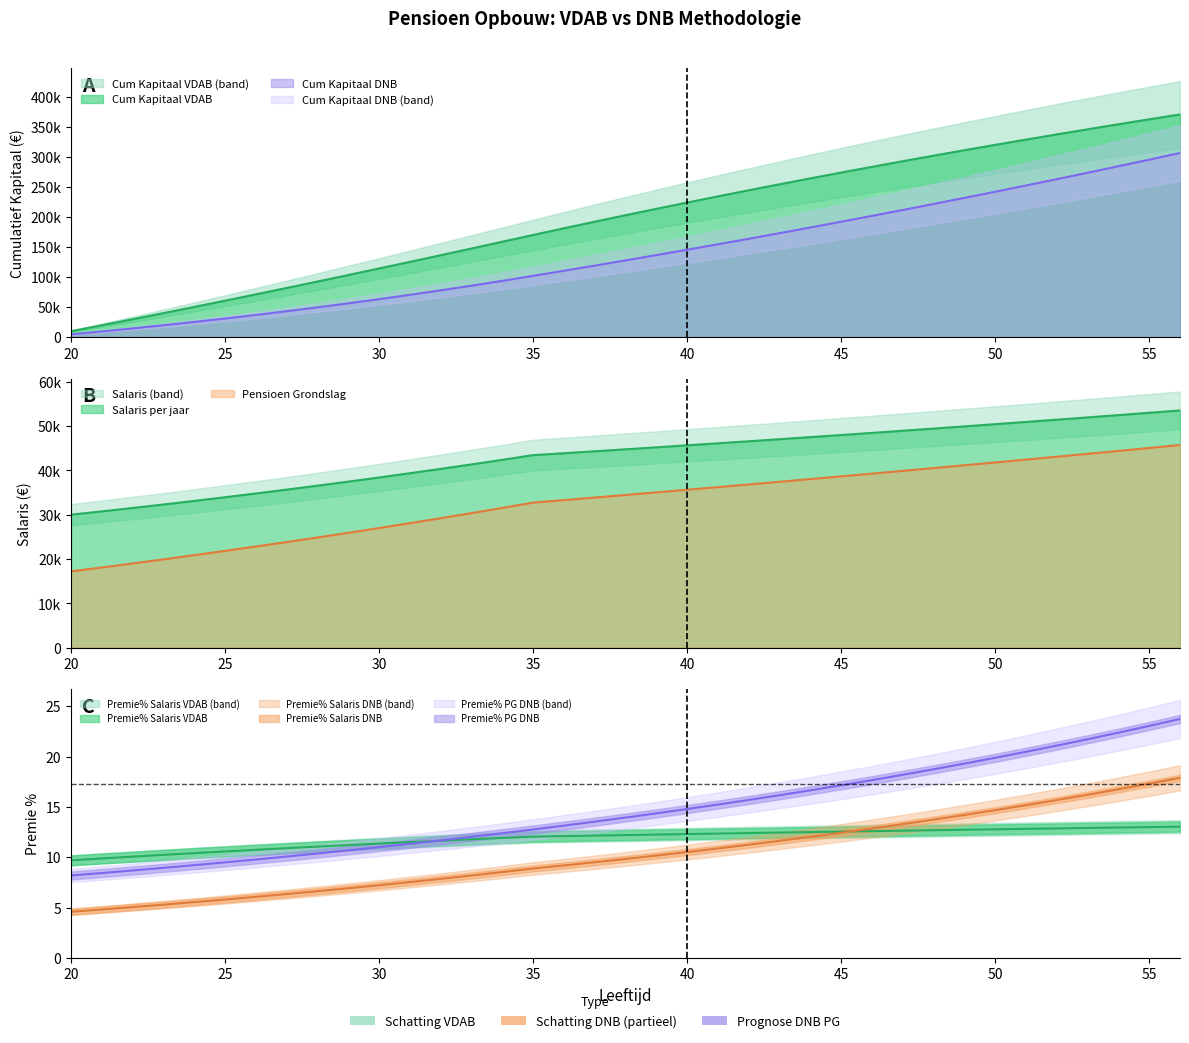

Is the value of Cum Kapitaal (VDAB) at 45 greater than the value of Premie % Salaris (DNB) at 22?

Yes